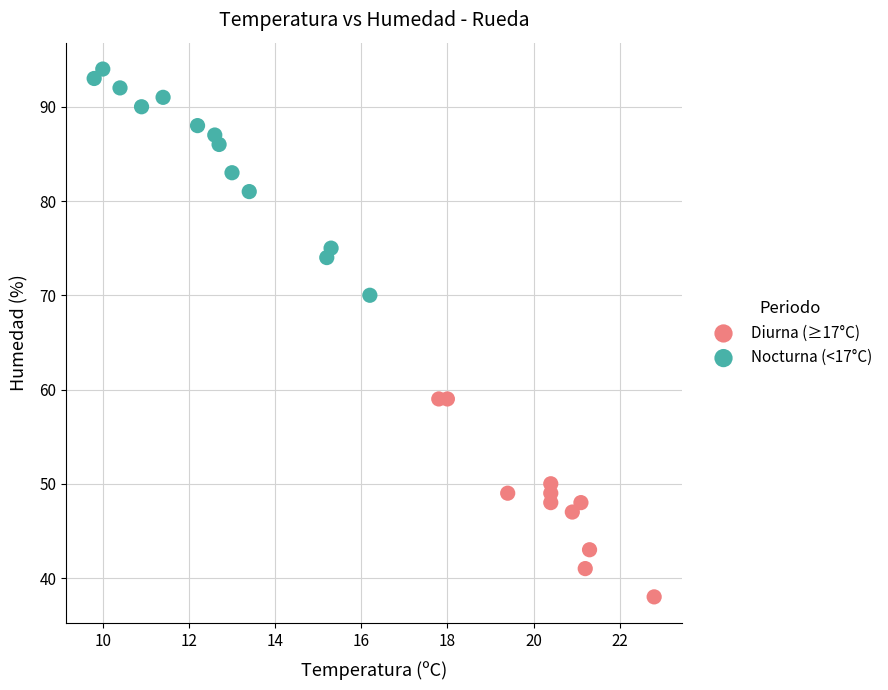

Which series has the largest Y range (max minus min)?

Nocturna (<17°C)